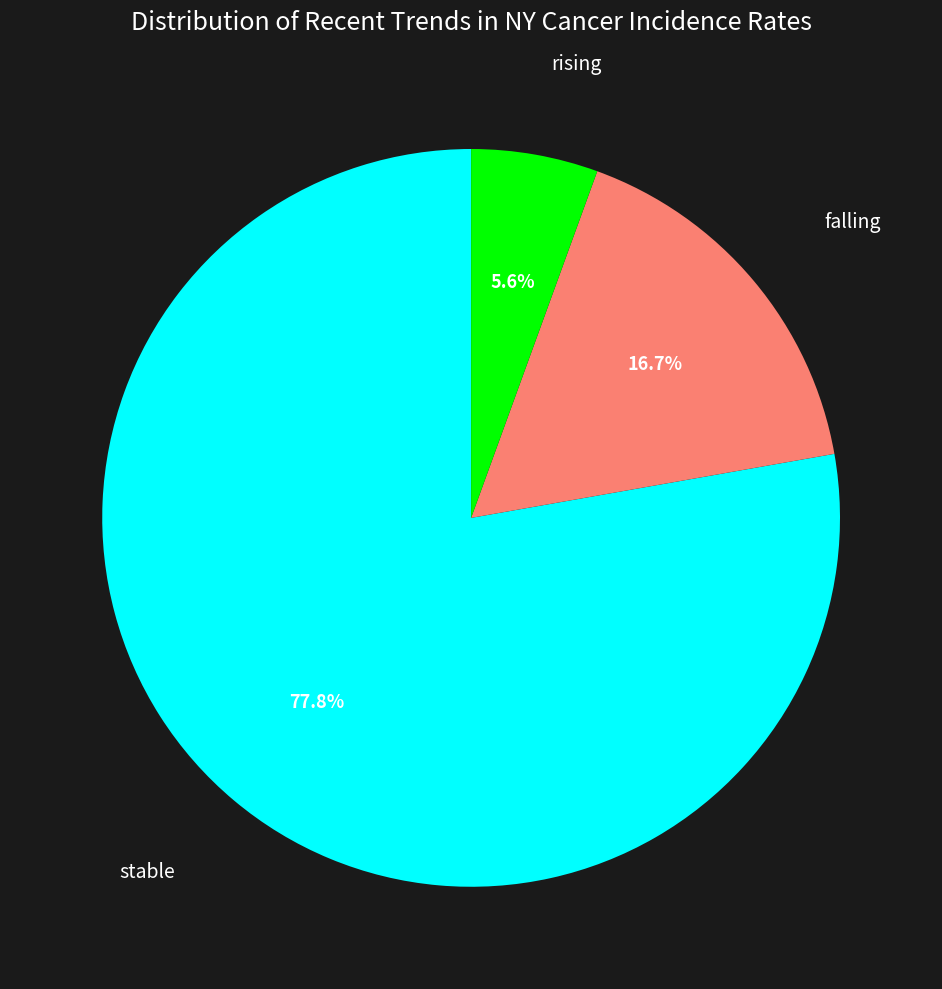

Combined, do falling and rising account for over 50%?

No